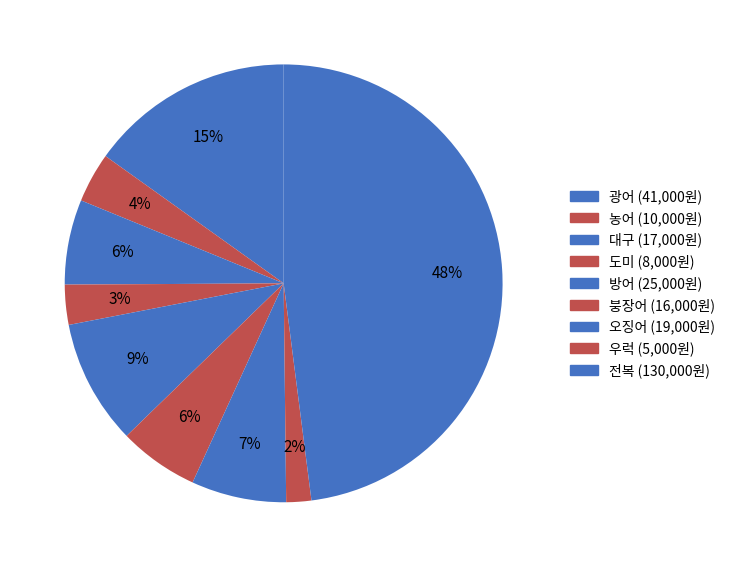

What portion of the pie excludes 농어?

96.3%